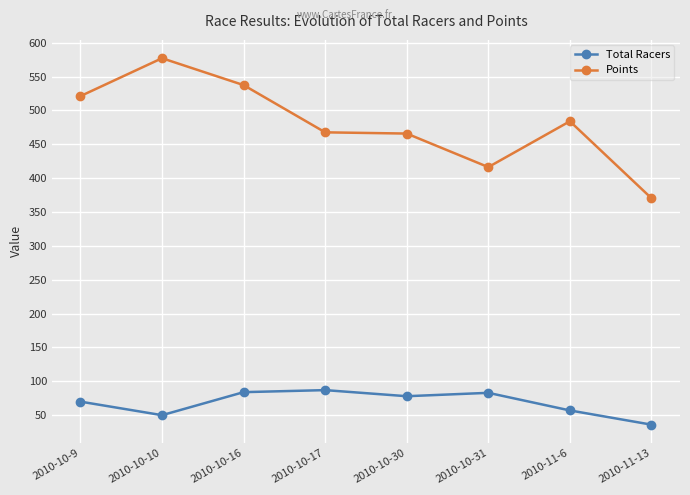

List the series in order of their overall mean, highest first.

Points, Total Racers